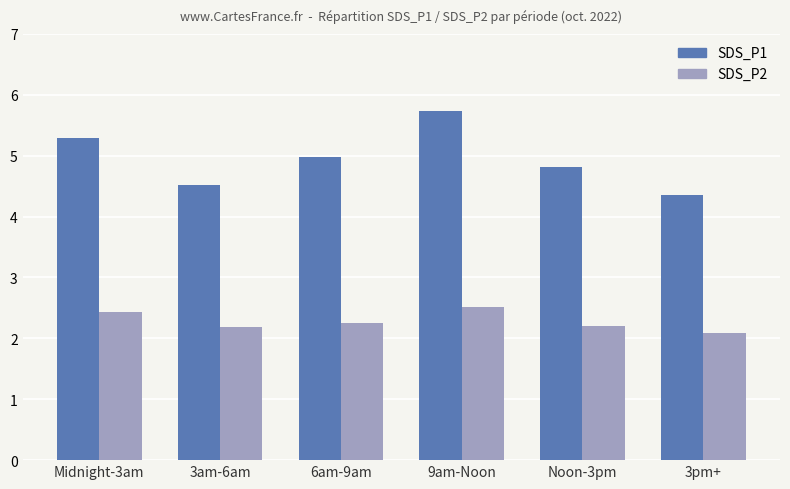

What is the label of the 4th bar from the left?

9am-Noon